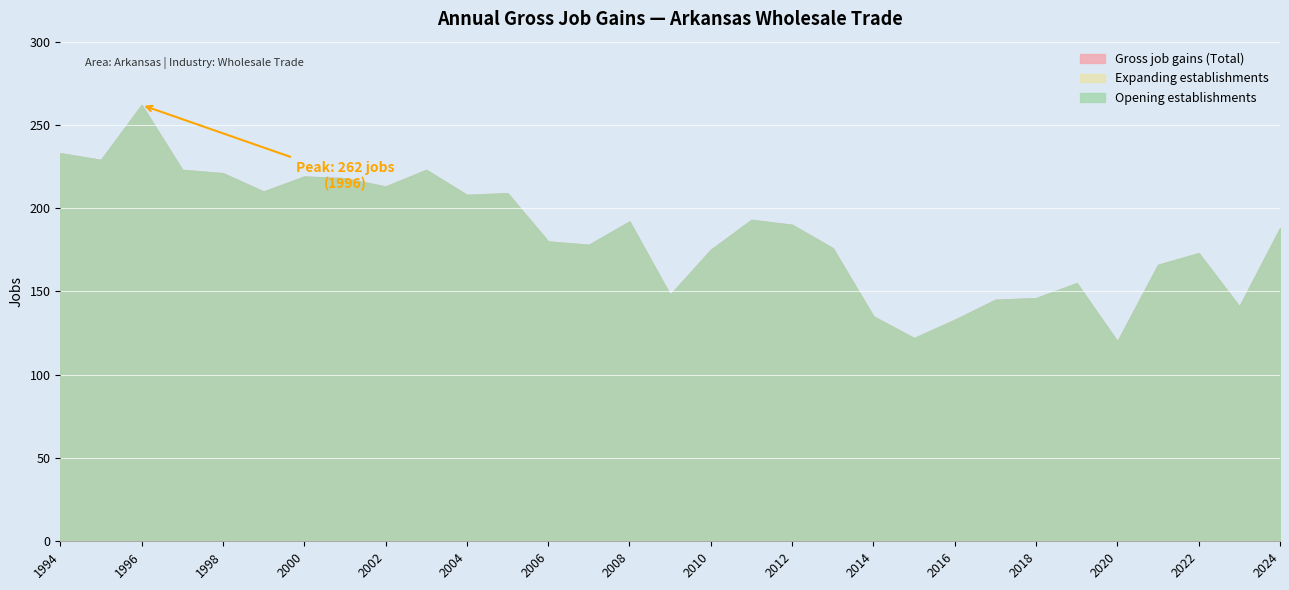

What is the minimum value for Gross job gains (Total)?

120